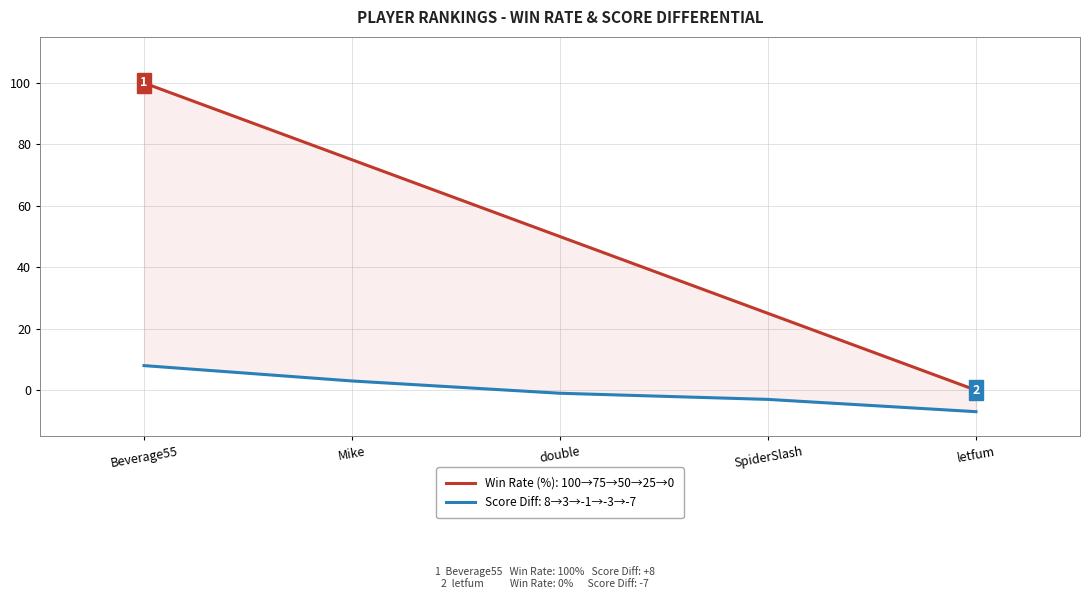

Reading left to right, extract all data points from this chart.

Win rate: 100	75	50	25	0
Score diff: 8	3	-1	-3	-7